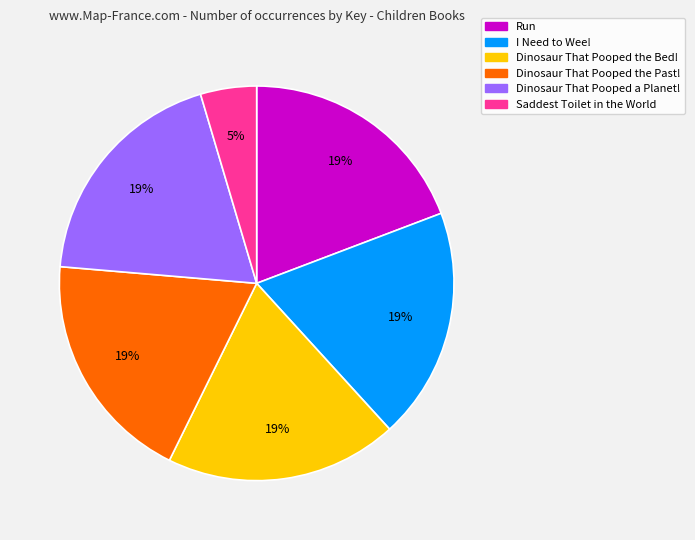

What percentage is the Run slice, to the nearest percent?

19%